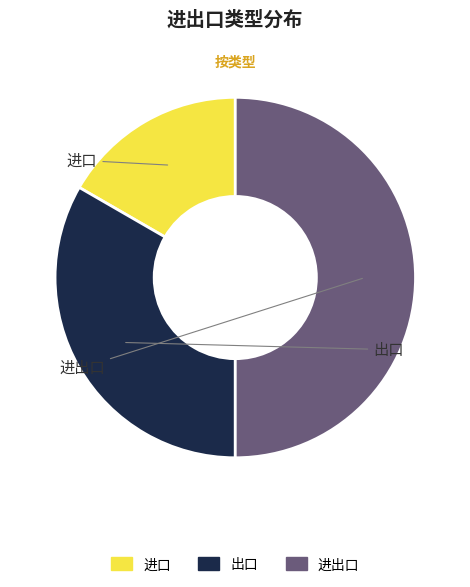

Does any single category account for the majority?

No